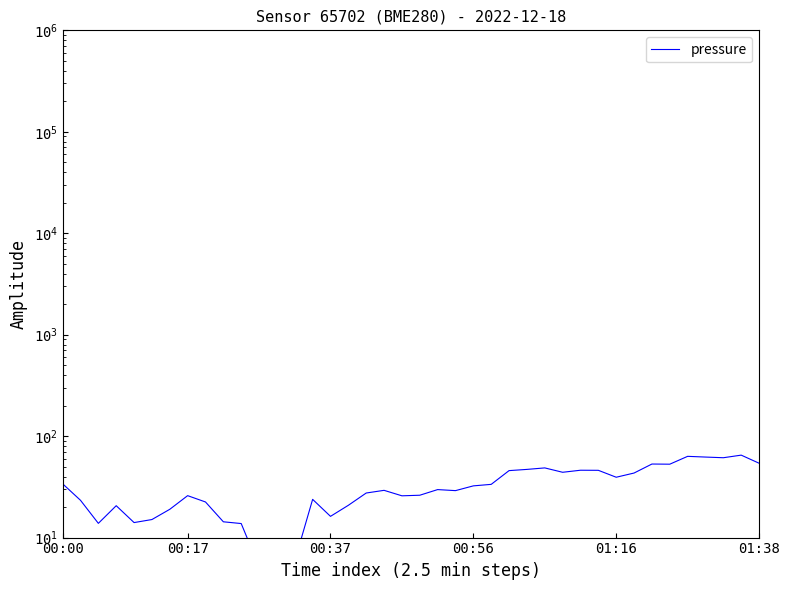

The chart shows a value of 62.2 at 36. True or false?

True